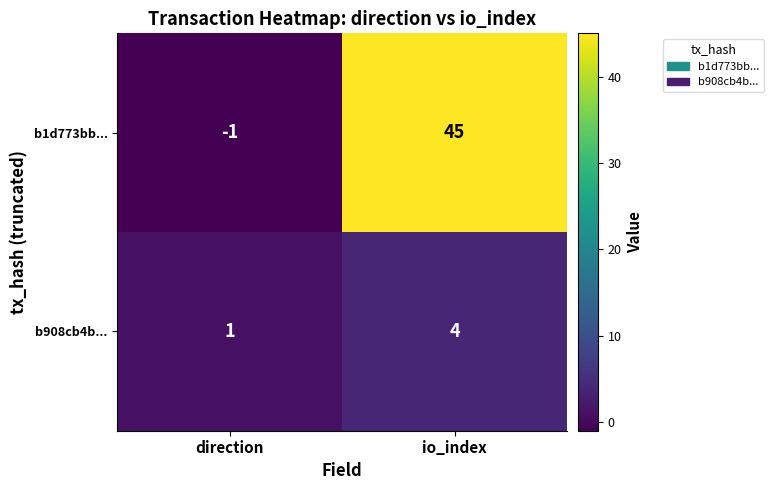

What is the difference between the b908cb4b... values at direction and io_index?

3